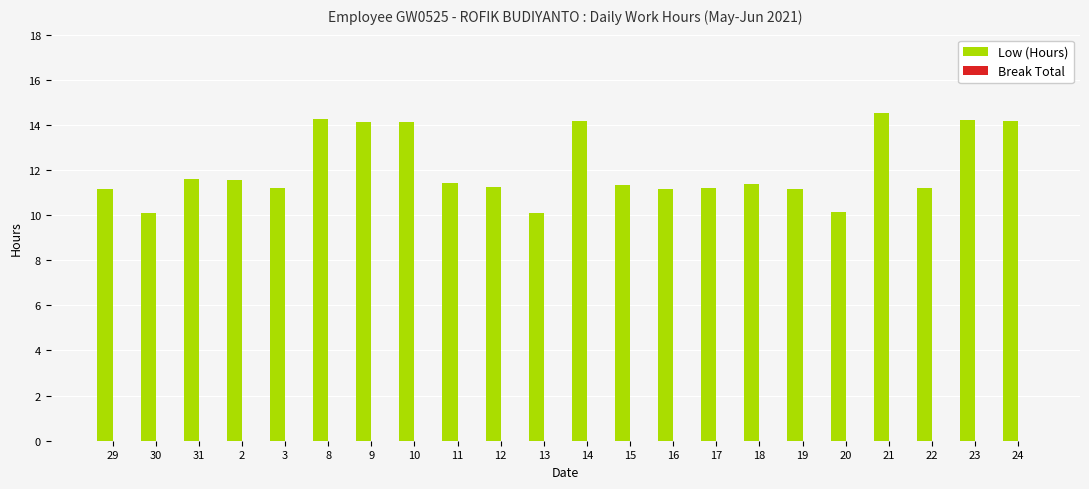

What is the average value?

12.1